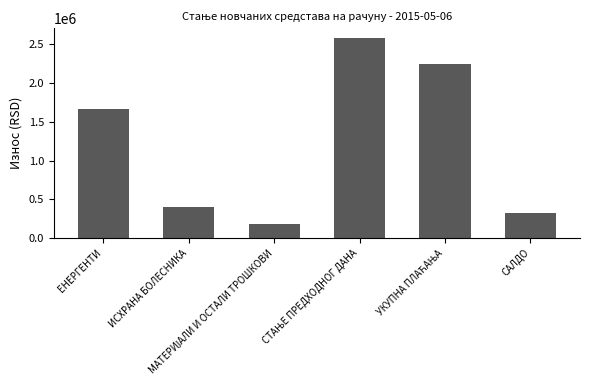

What is the smallest value displayed?

177512.8